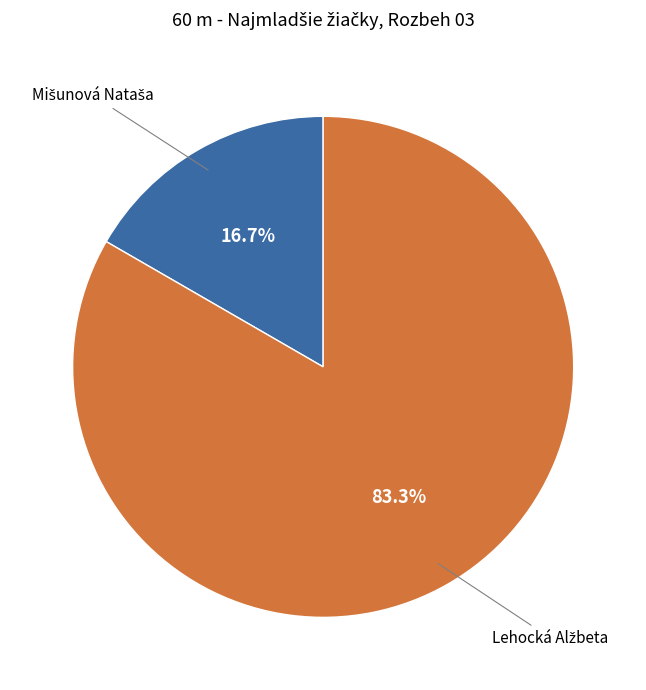

Does any single category account for the majority?

Yes